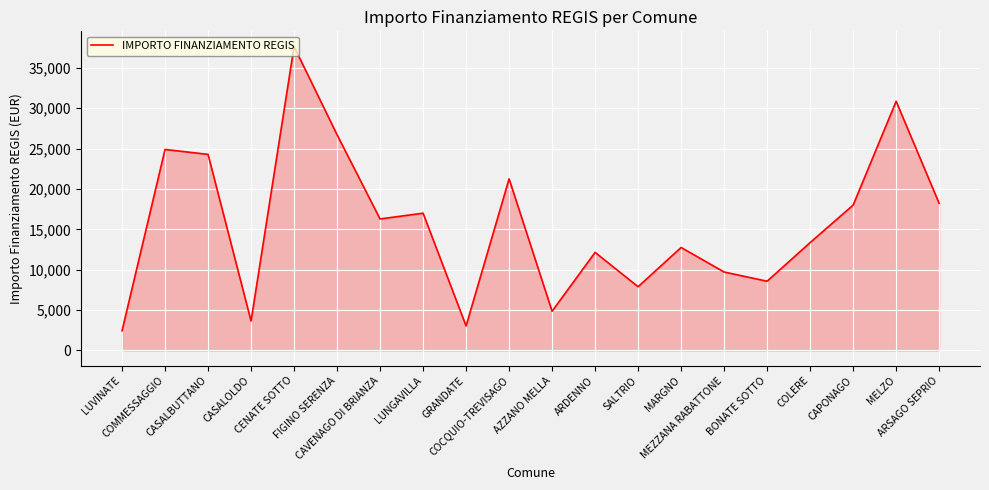

What position from the right is LUNGAVILLA?

13